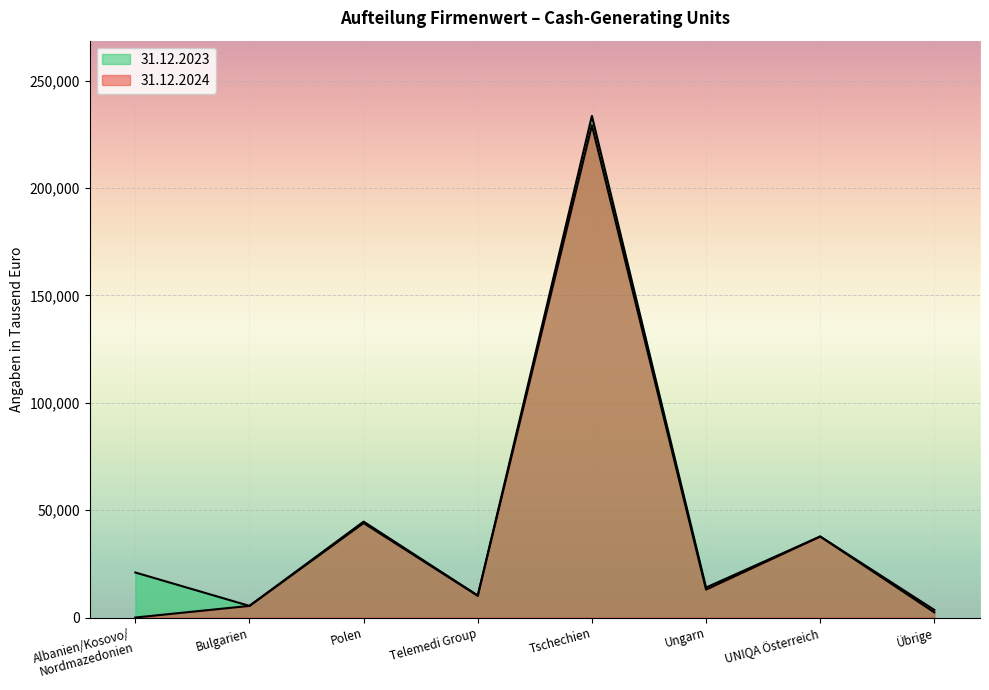

Rank the series at Albanien/Kosovo/
Nordmazedonien from highest to lowest value.

31.12.2023, 31.12.2024